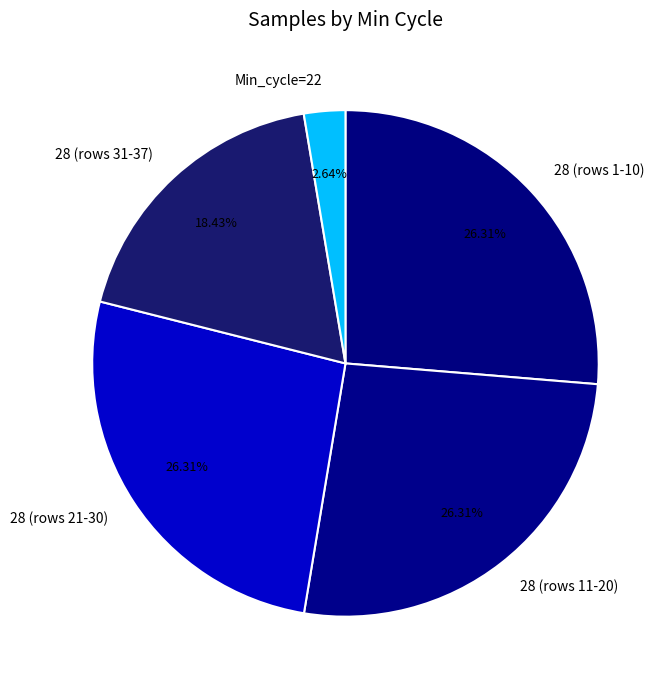

Between 28 (rows 11-20) and 28 (rows 31-37), which is larger?

28 (rows 11-20)